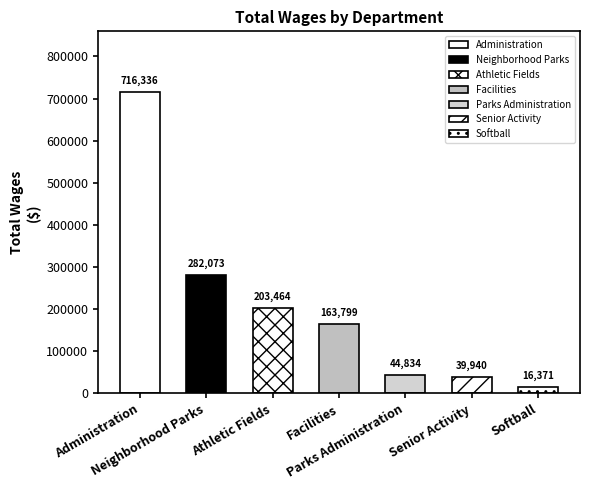

Reading right to left, transcribe all the data shown in this chart.

Softball=16371	Senior Activity=39940	Parks Administration=44834	Facilities=163799	Athletic Fields=203464	Neighborhood Parks=282073	Administration=716336